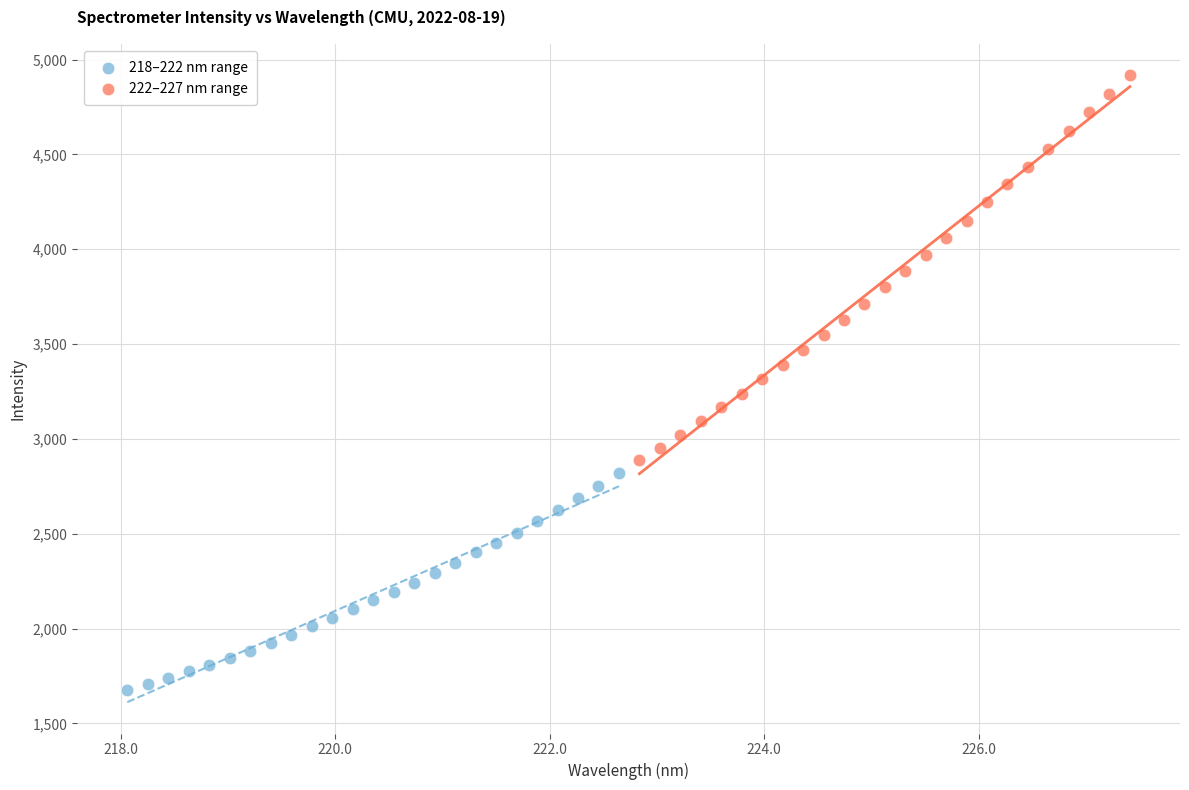

Which series reaches the minimum Y coordinate?

218–222 nm range